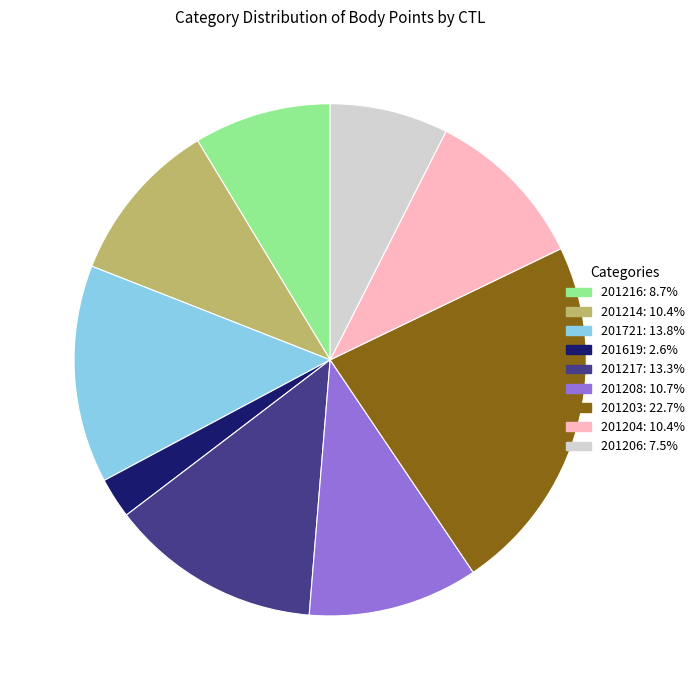

Is 201217 the majority of the pie?

No